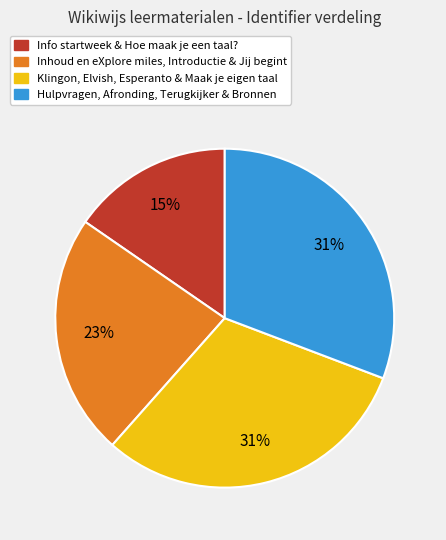

To the nearest percent, what is the average slice percentage?

25%